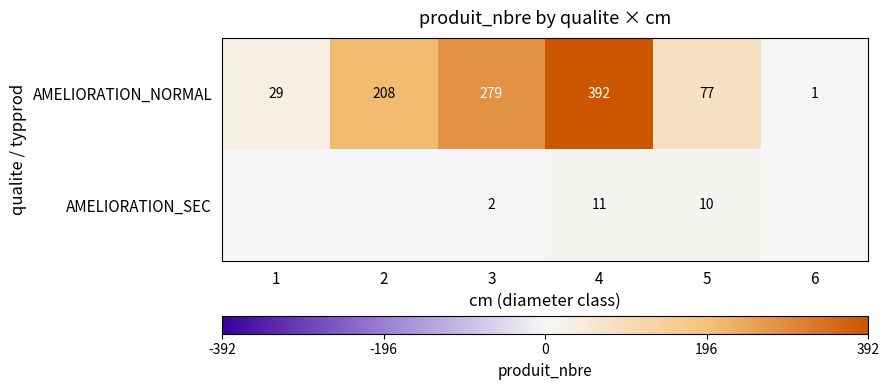

True or false: AMELIORATION_SEC has a value of 1 at 3.

False